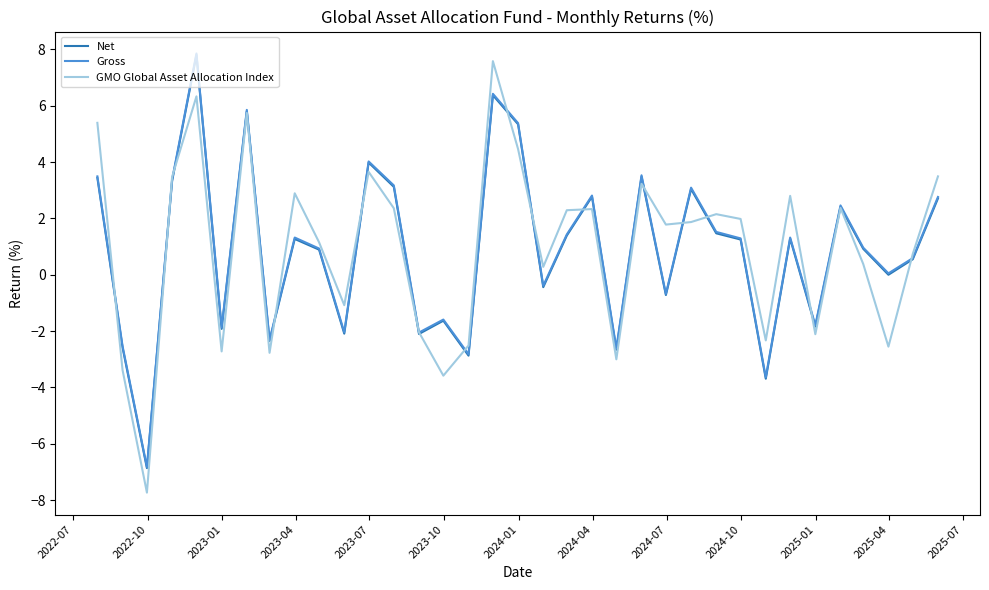

What is the lowest value of the Gross series?

-6.8